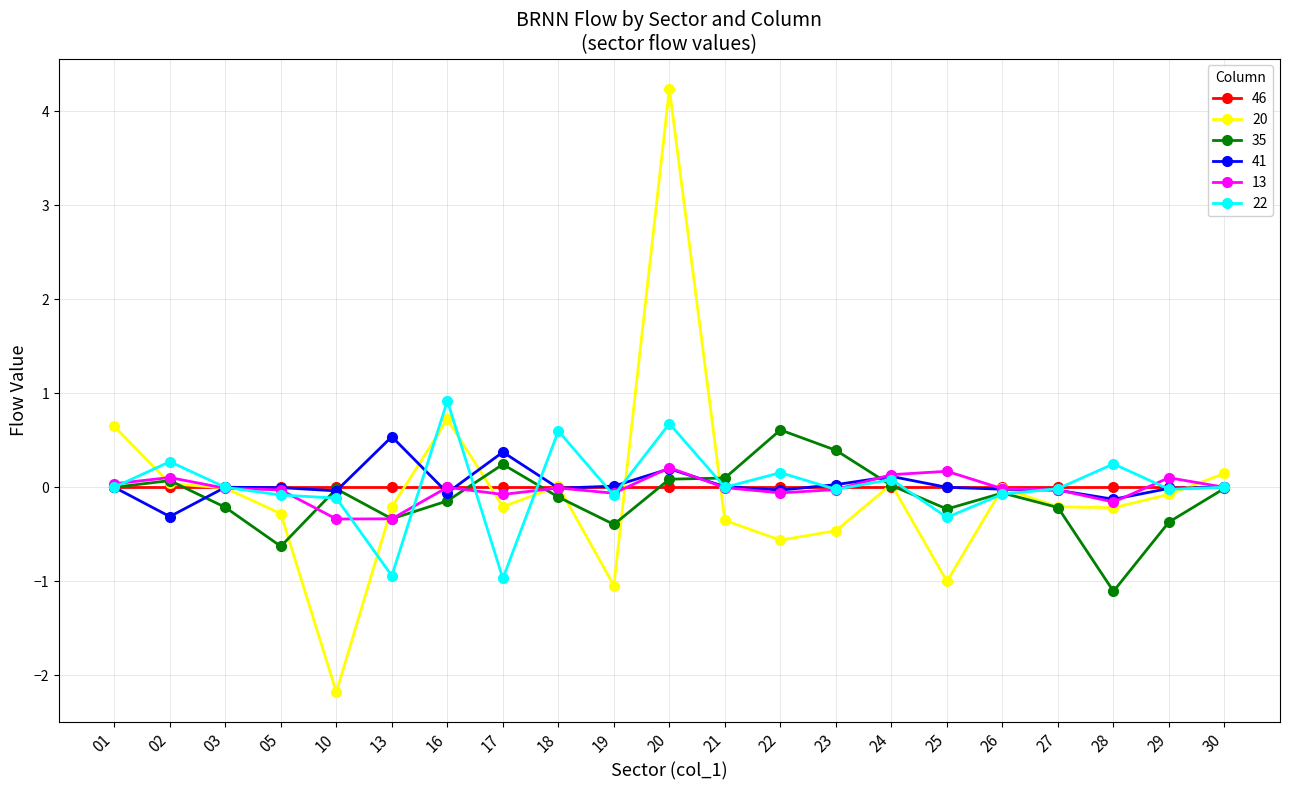

What is the minimum value shown in the chart?

-2.2